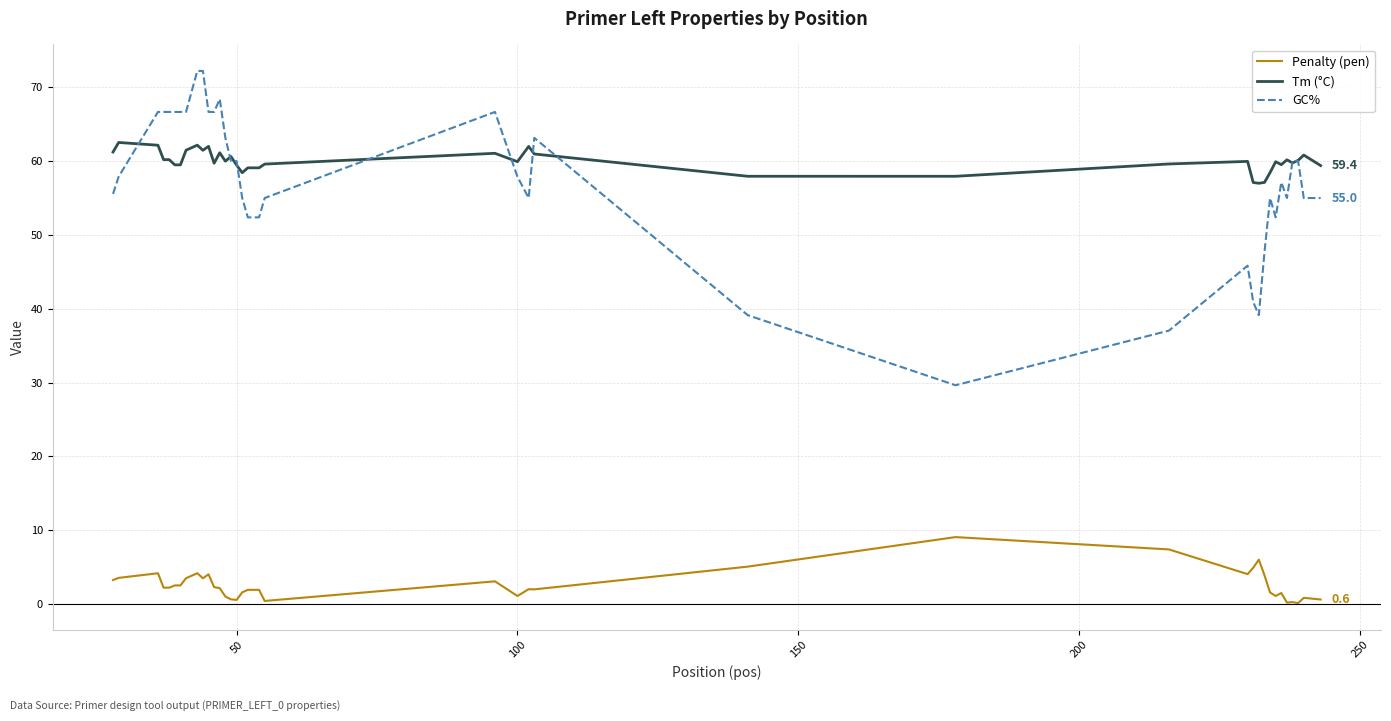

At how many categories does at least one series exceed 28?

40